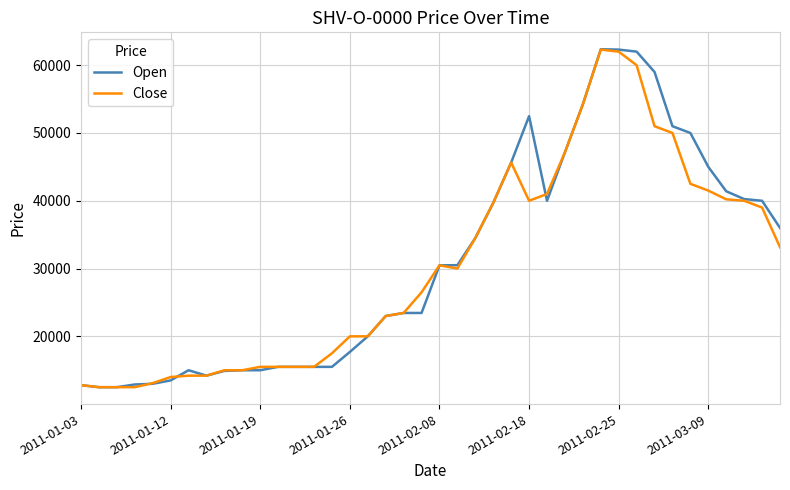

Which series has the widest spread of values?

Open